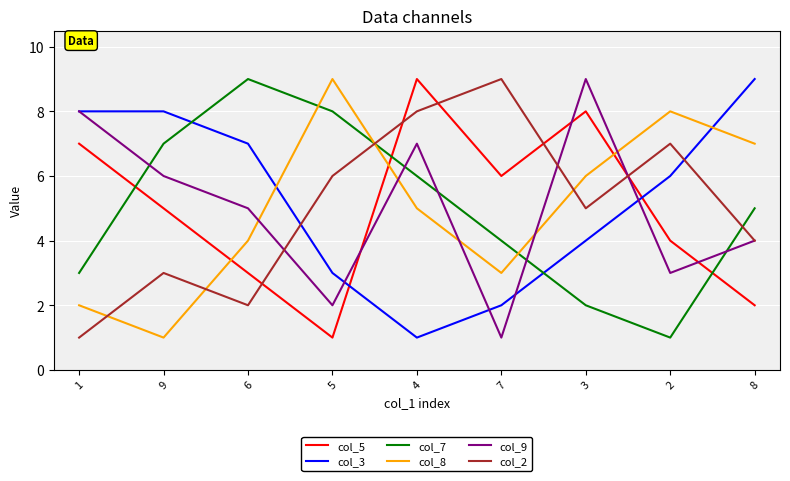

How many col_7 values are between 3 and 7?

5